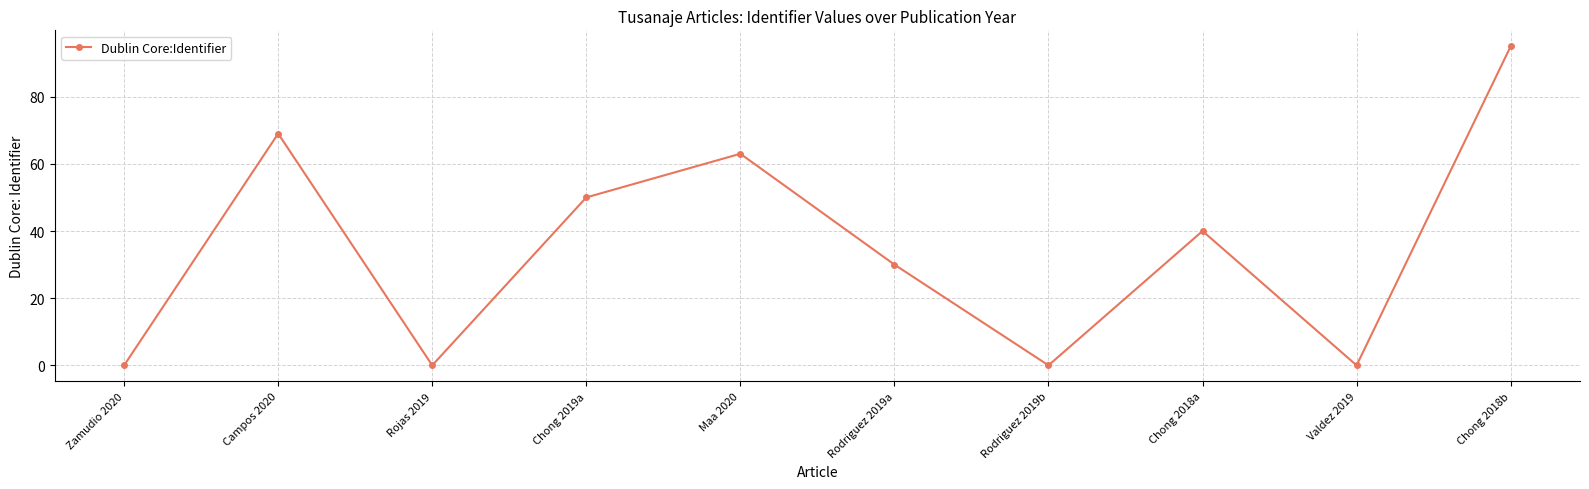

What is the greatest value displayed?

95